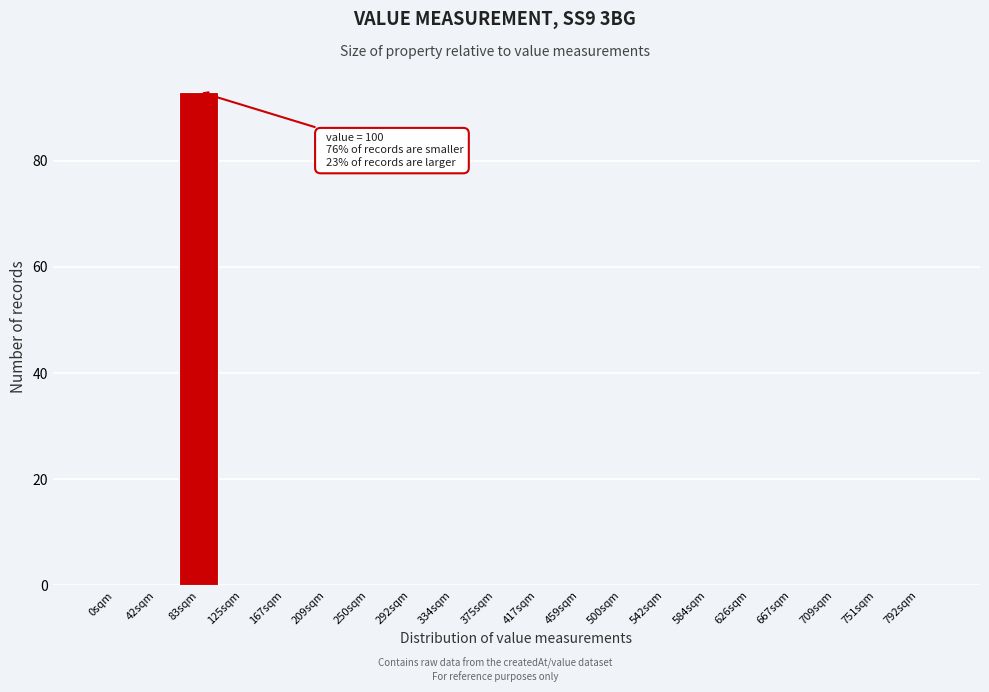

Reading right to left, extract all data points from this chart.

792sqm=0	751sqm=0	709sqm=0	667sqm=0	626sqm=0	584sqm=0	542sqm=0	500sqm=0	459sqm=0	417sqm=0	375sqm=0	334sqm=0	292sqm=0	250sqm=0	209sqm=0	167sqm=0	125sqm=0	83sqm=93	42sqm=0	0sqm=0